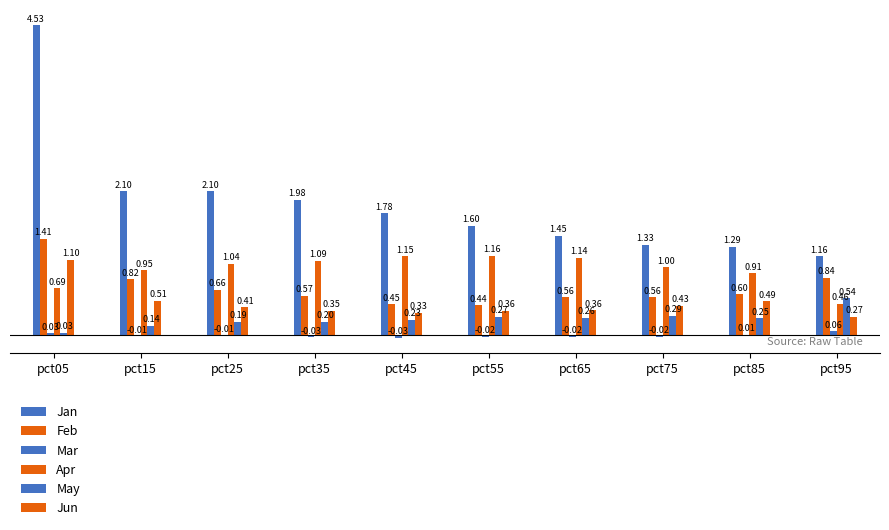

How many values in the Mar series exceed 0?

3